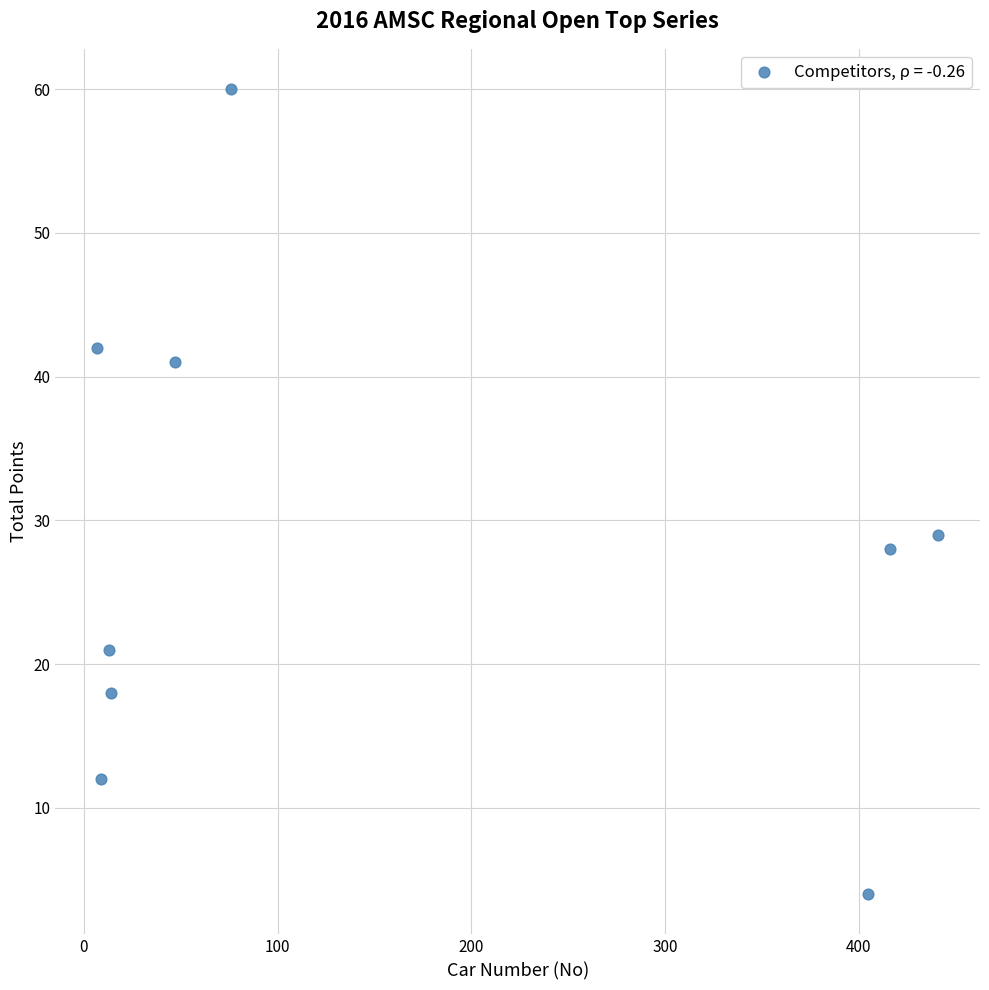

What is the average X value?

159